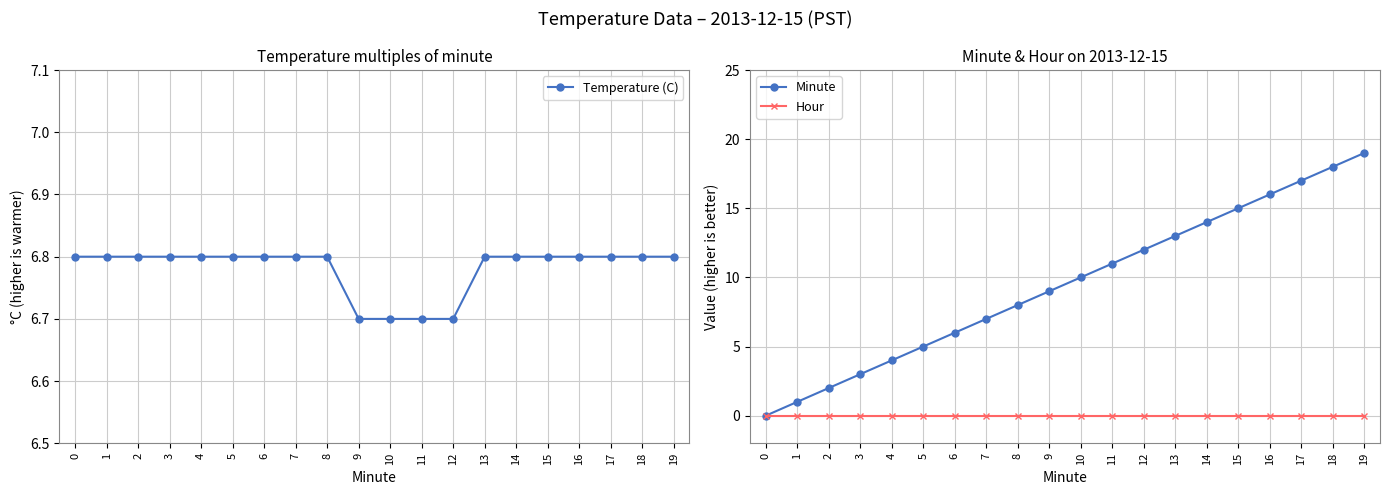

Rank the series by their maximum value, from highest to lowest.

Minute, Temperature (C), Hour